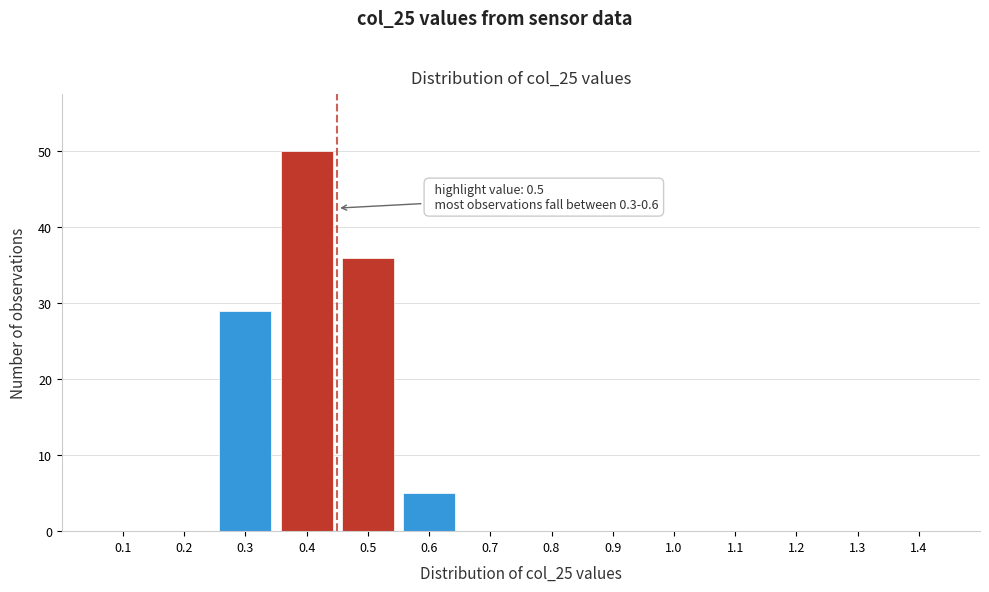

Reading left to right, list all the values displayed in this chart.

0.1=0	0.2=0	0.3=29	0.4=50	0.5=36	0.6=5	0.7=0	0.8=0	0.9=0	1.0=0	1.1=0	1.2=0	1.3=0	1.4=0